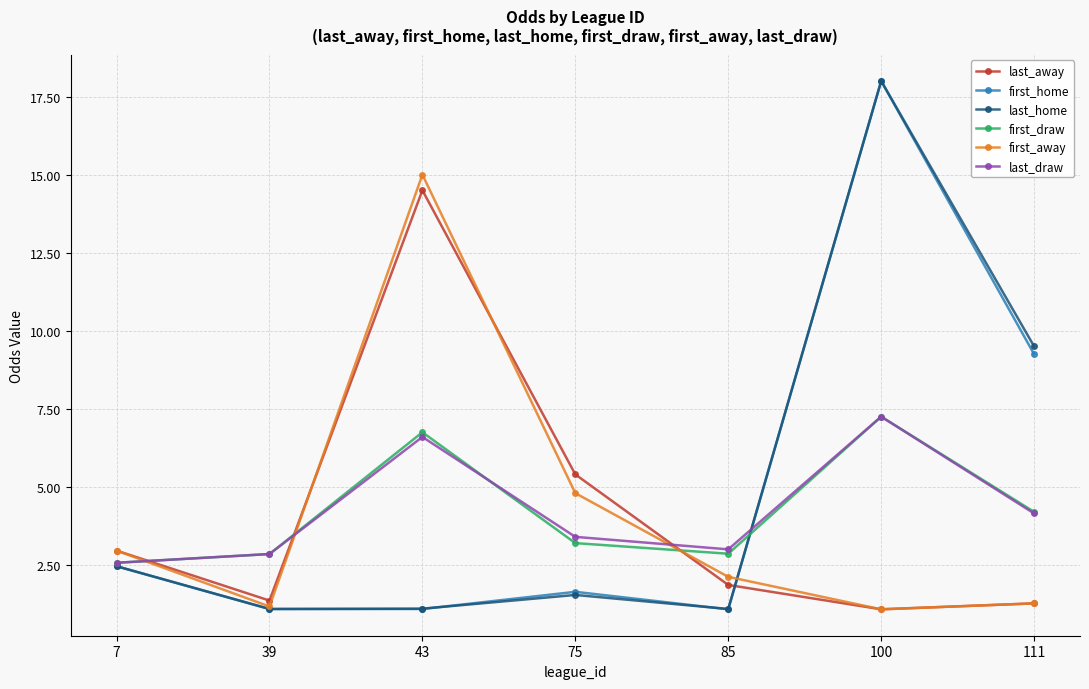

True or false: last_away and last_home intersect in this chart.

True